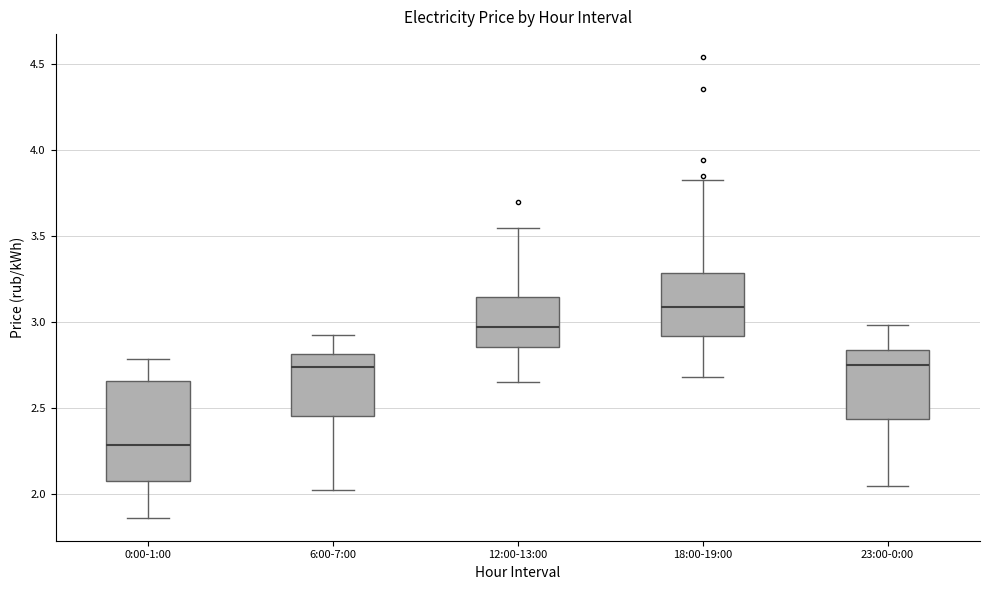

Reading left to right, transcribe this box plot: for each box, give where its median line is, the range the box spans, and where its two whiskers end, as read against the y-axis. The values are not printed on the chart, so give them approximately, as read against the axis.

0:00-1:00: median 2.30, box 2.10 to 2.65, whiskers 1.85 to 2.80
6:00-7:00: median 2.75, box 2.45 to 2.80, whiskers 2.00 to 2.95
12:00-13:00: median 2.95, box 2.85 to 3.15, whiskers 2.65 to 3.55
18:00-19:00: median 3.10, box 2.90 to 3.30, whiskers 2.70 to 3.85
23:00-0:00: median 2.75, box 2.45 to 2.85, whiskers 2.05 to 3.00